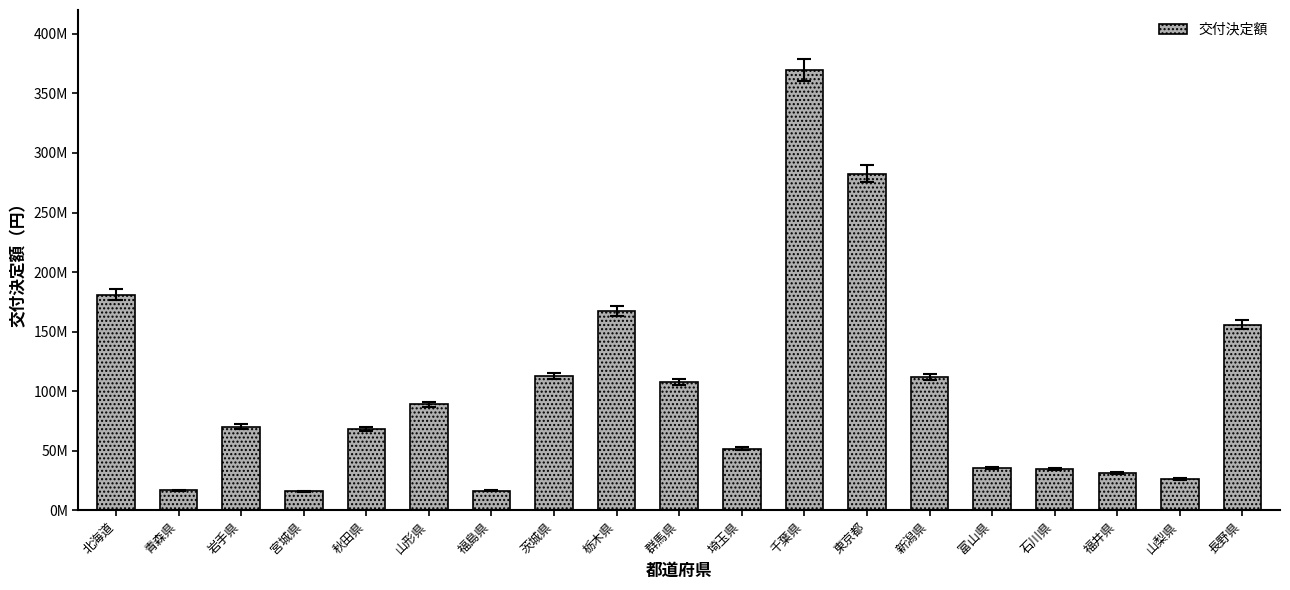

Does the chart contain any negative values?

No